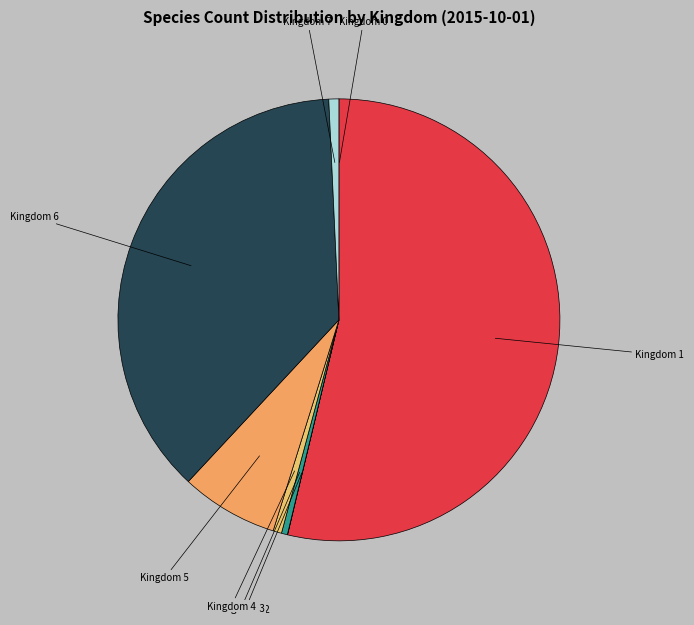

What is the largest slice in the pie chart?

Kingdom 1